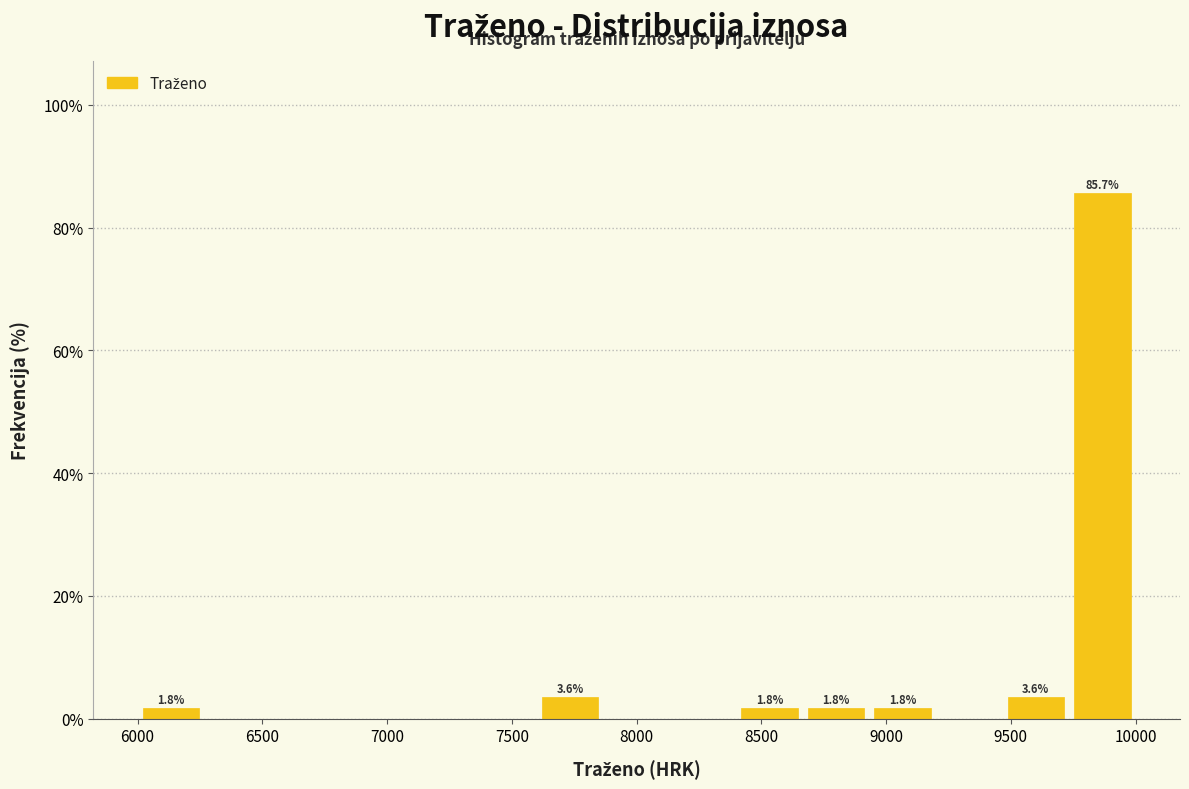

Which range on the x-axis has the tallest bar?

9750 to 10000